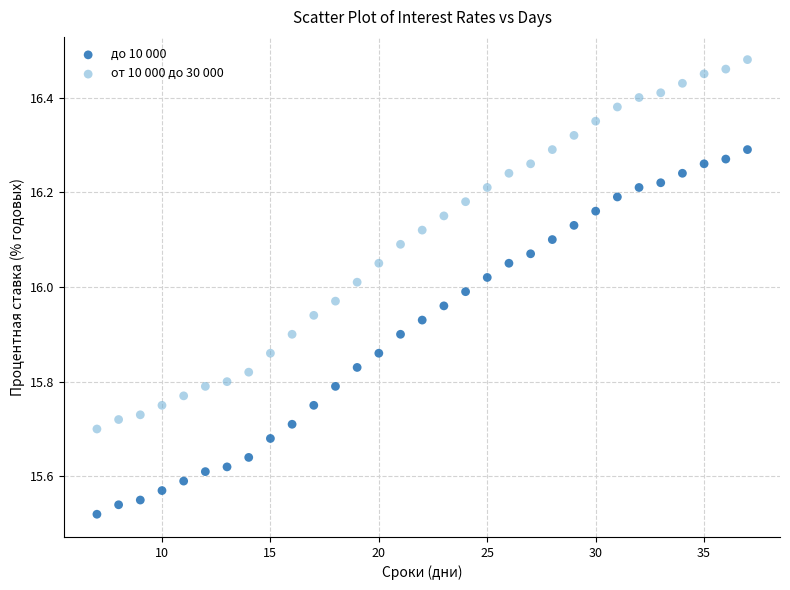

What are all the series names shown in the legend?

до 10 000, от 10 000 до 30 000